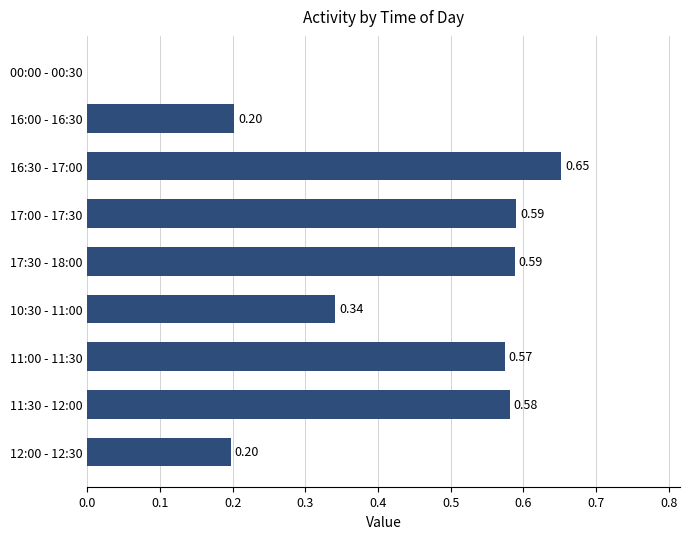

Which has a higher value, 17:30 - 18:00 or 10:30 - 11:00?

17:30 - 18:00